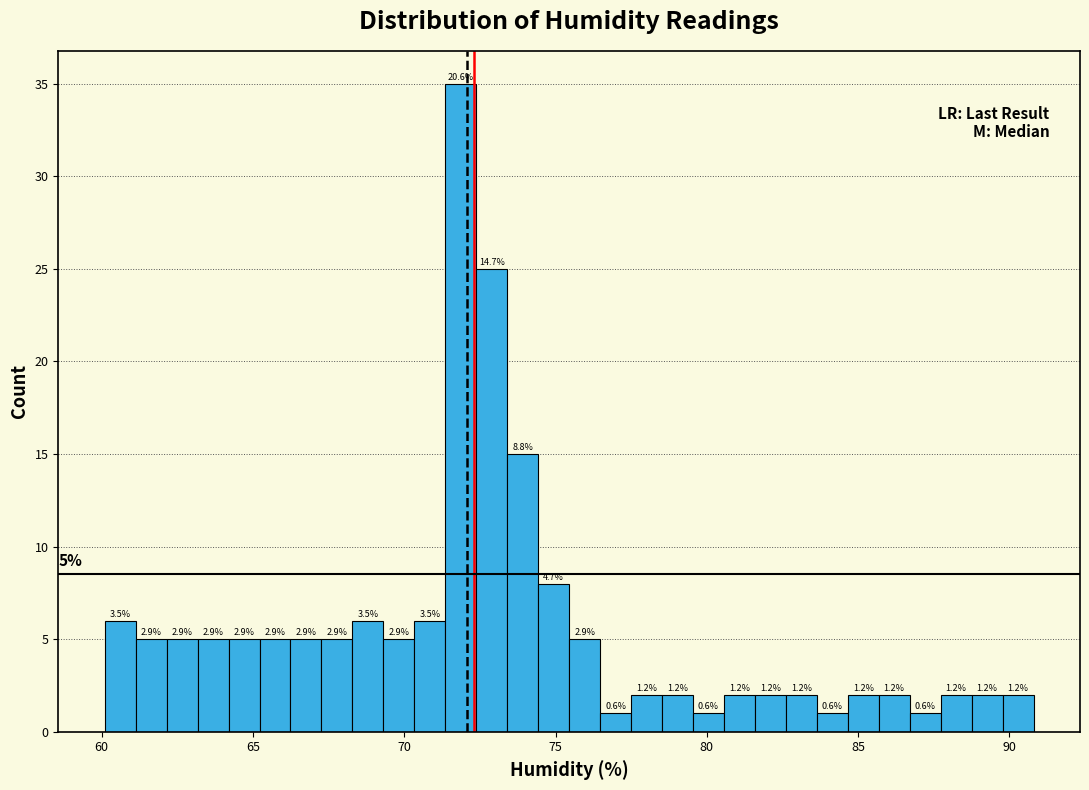

Around what value on the x-axis is the tallest bar? Give the approximate position of its centre, as read against the axis.

72.0